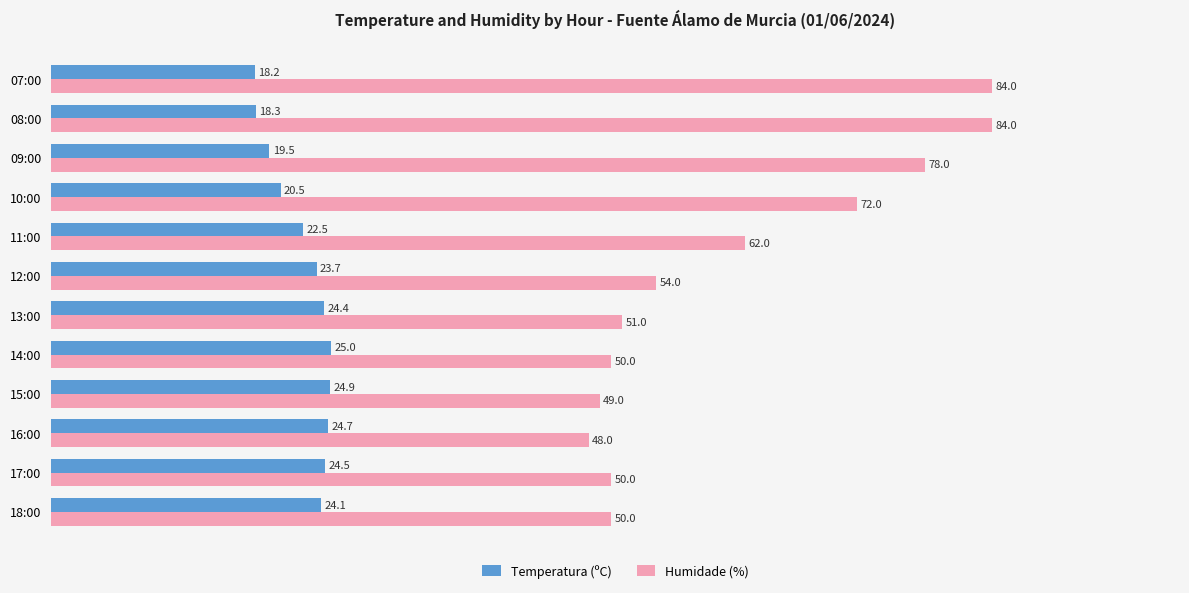

Which category has the lowest value across all series?

07:00